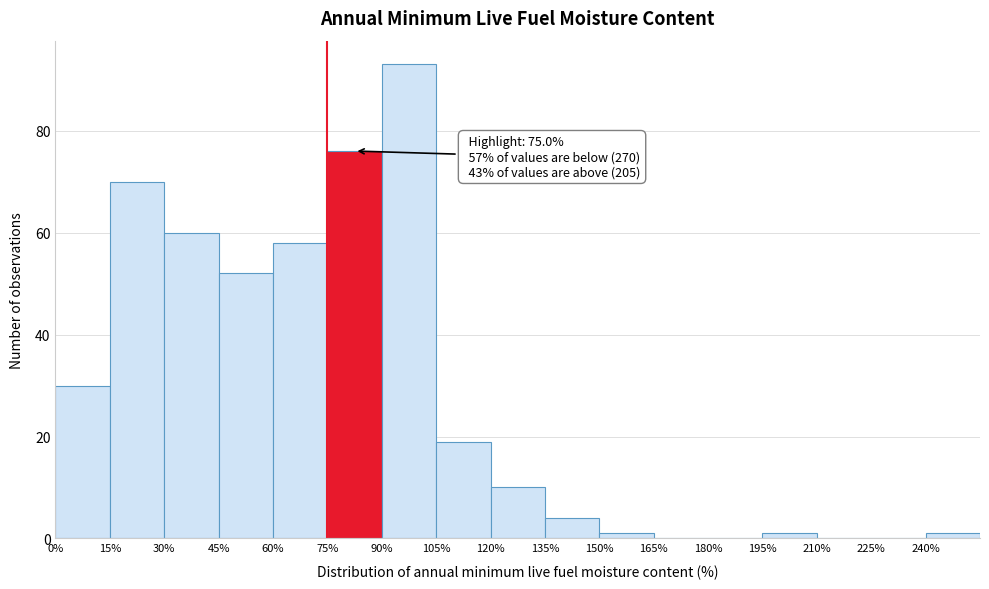

Which range on the x-axis has the tallest bar?

90 to 105